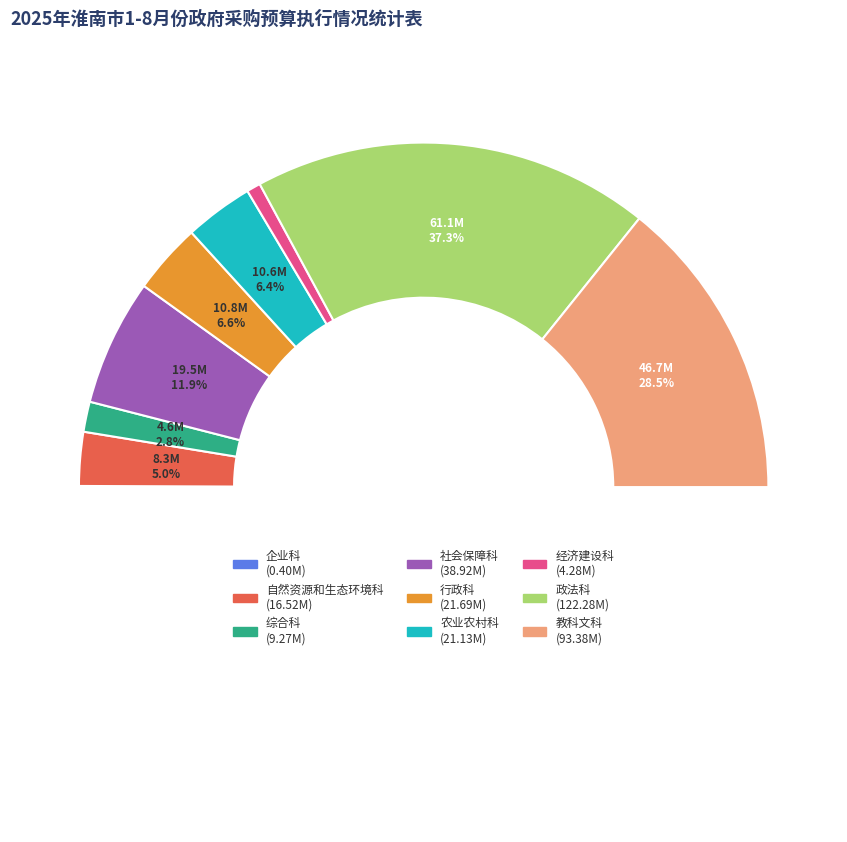

Is 行政科 the majority of the pie?

No